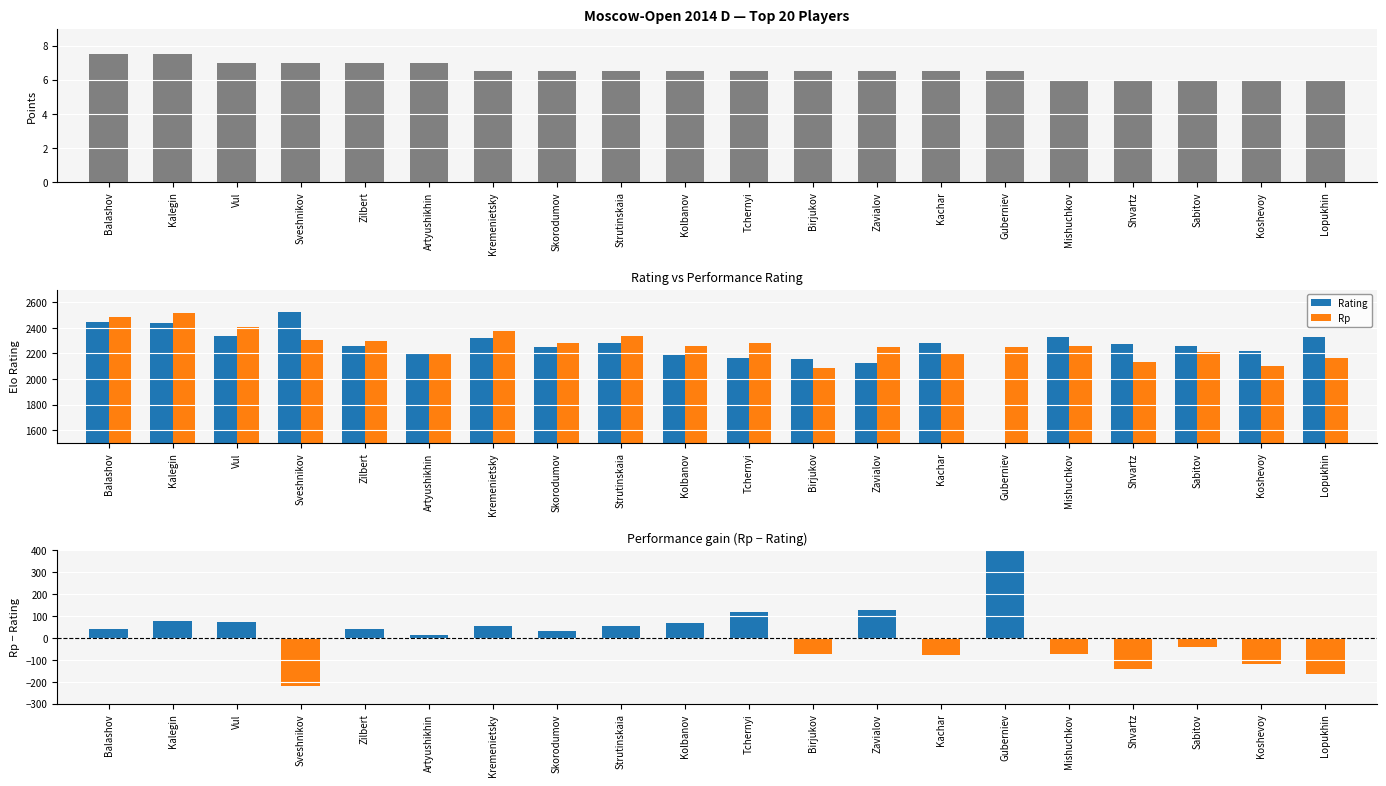

At which label is Points closest to 6?

Mishuchkov